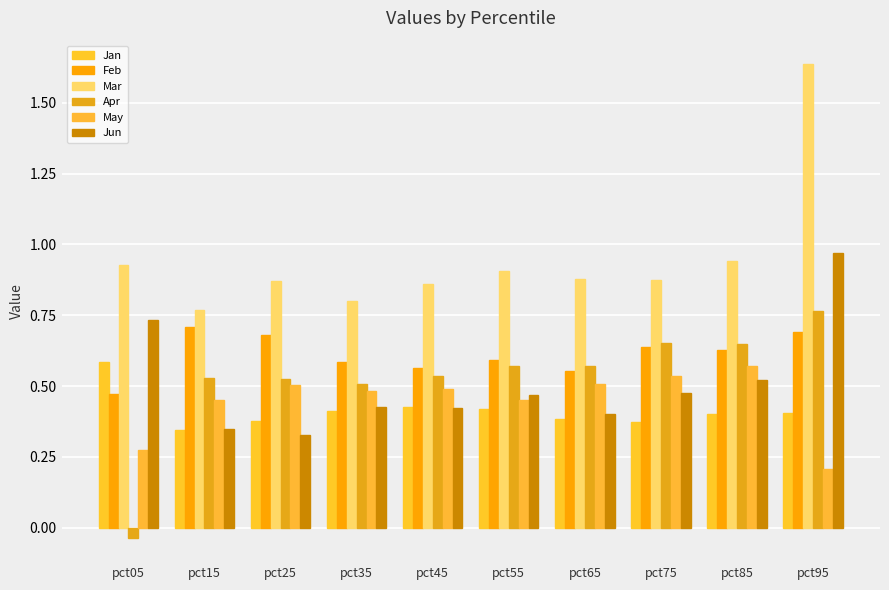

True or false: May has a value of 0.5 at pct35.

True